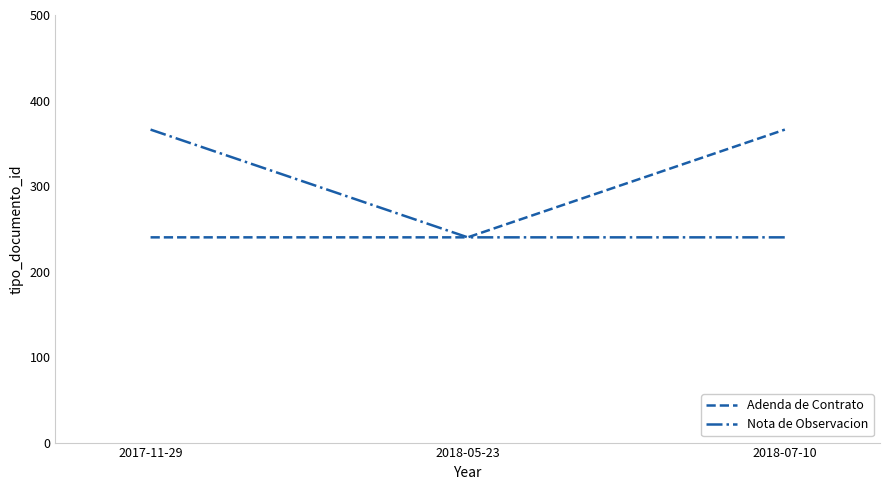

What is the difference between the highest and lowest values at 2017-11-29?

126